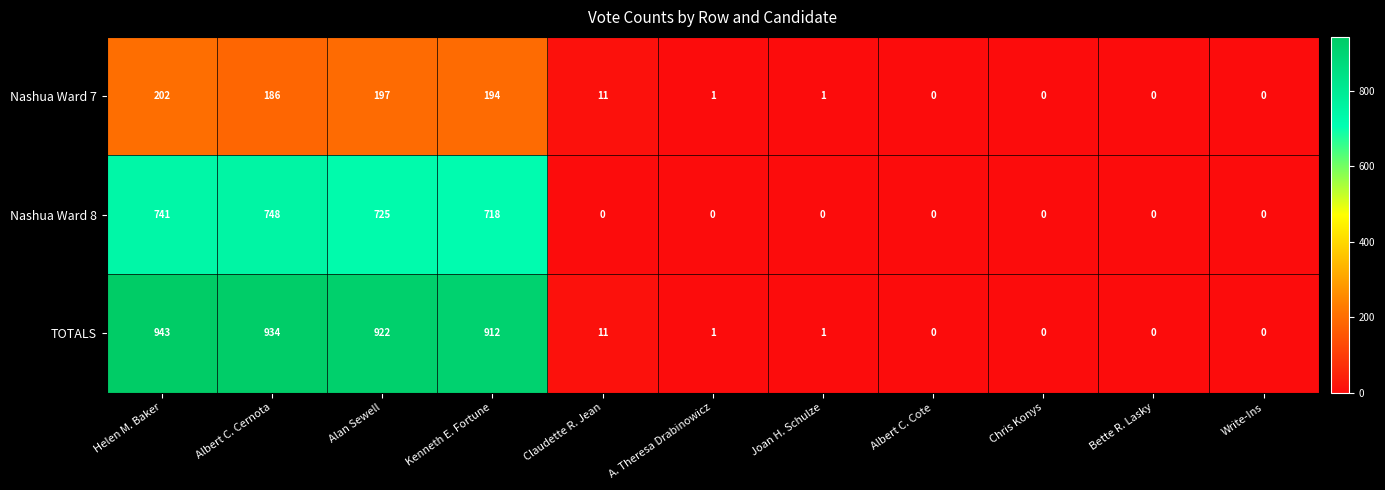

What is the difference between the Nashua Ward 8 values at Joan H. Schulze and Alan Sewell?

725